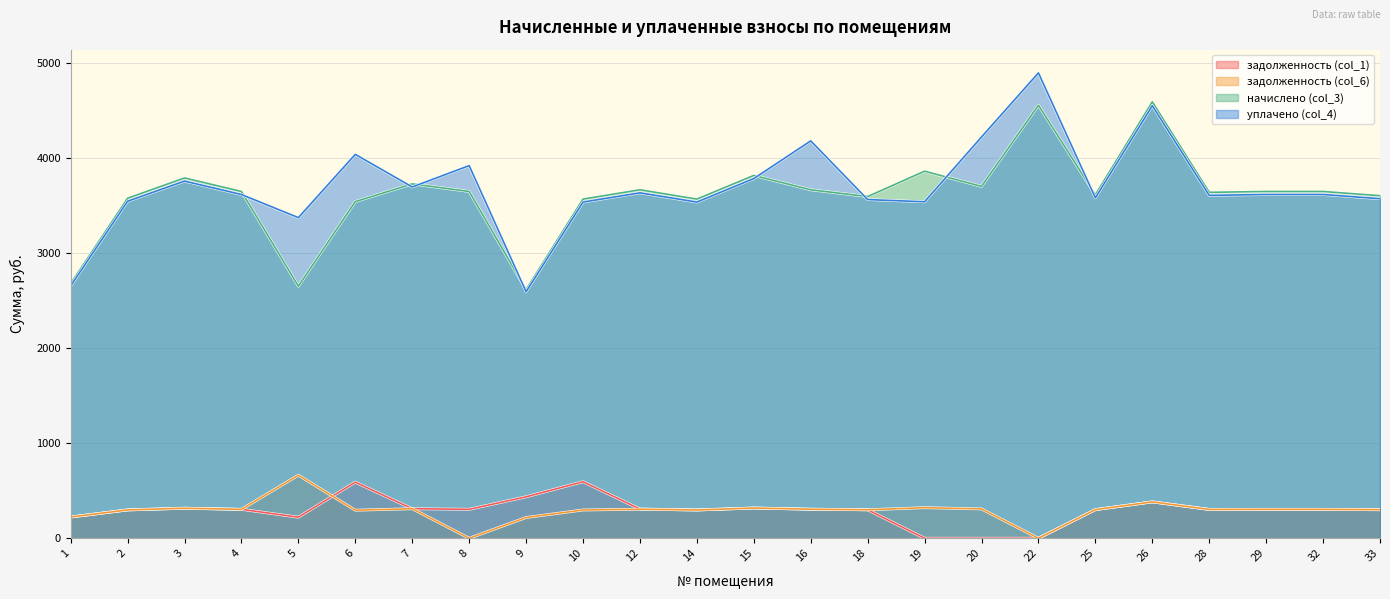

At how many categories does at least one series exceed 1349?

24